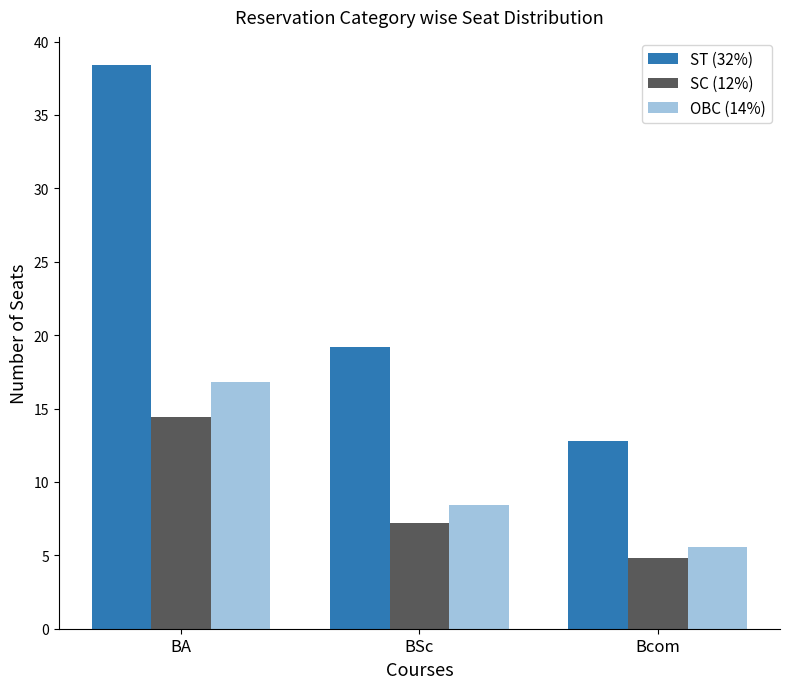

At which label is SC (12%) closest to 9?

BSc